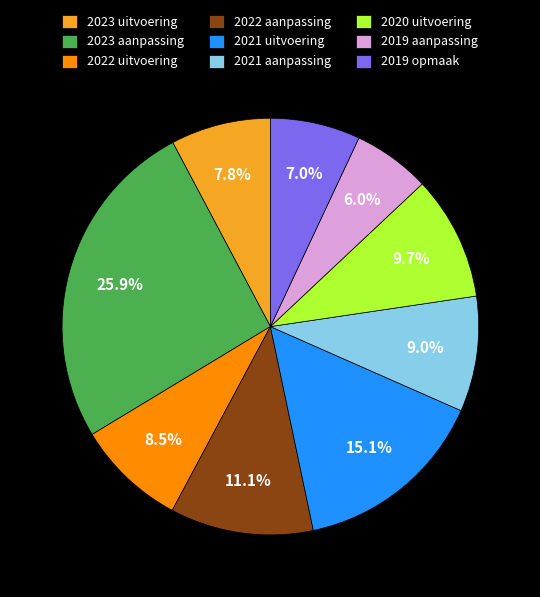

Is it true that 2023 aanpassing is 26% of the pie?

True